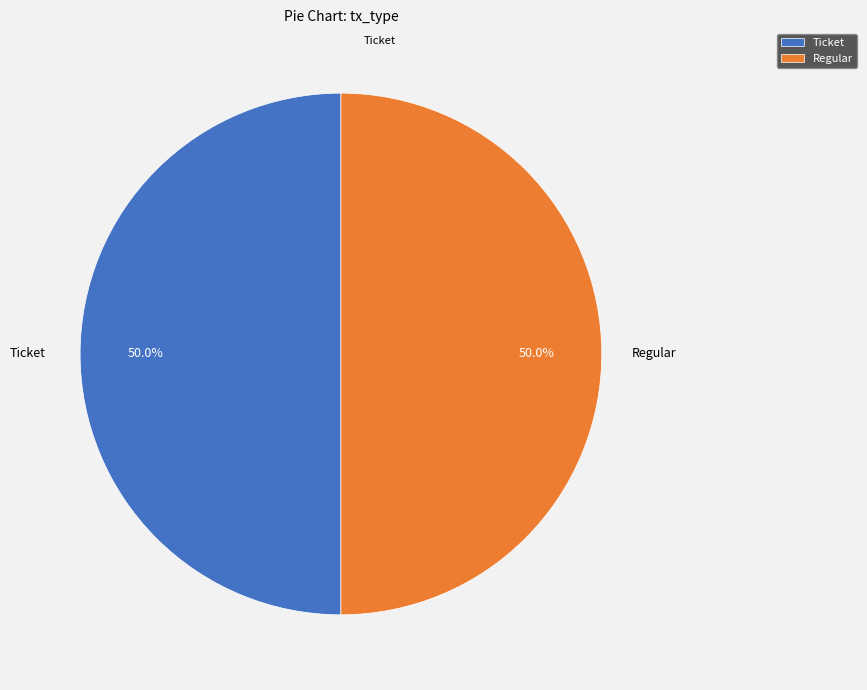

Count the number of slices in the pie.

2